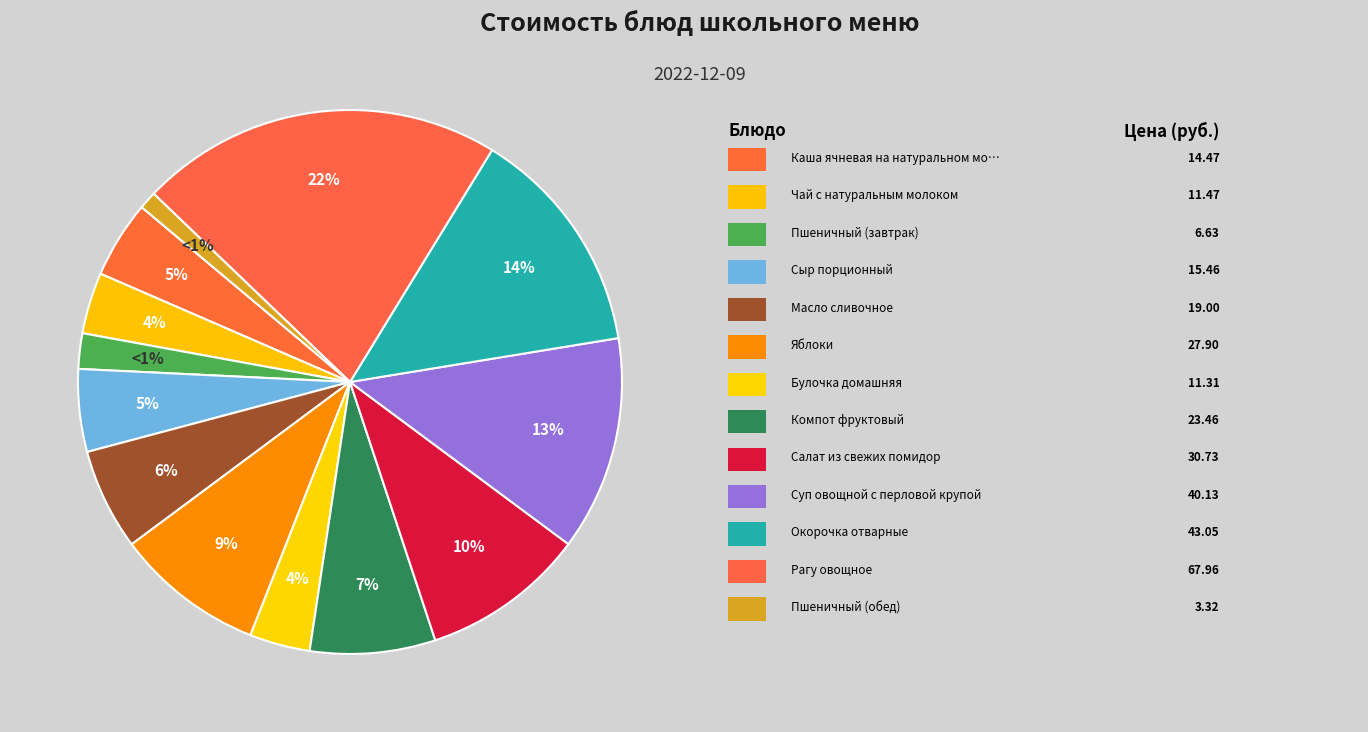

Rank the categories by value from lowest to highest.

Пшеничный (обед), Пшеничный (завтрак), Булочка домашняя, Чай с натуральным молоком, Каша ячневая на натуральном молоке, Сыр порционный, Масло сливочное, Компот фруктовый, Яблоки, Салат из свежих помидор, Суп овощной с перловой крупой, Окорочка отварные, Рагу овощное